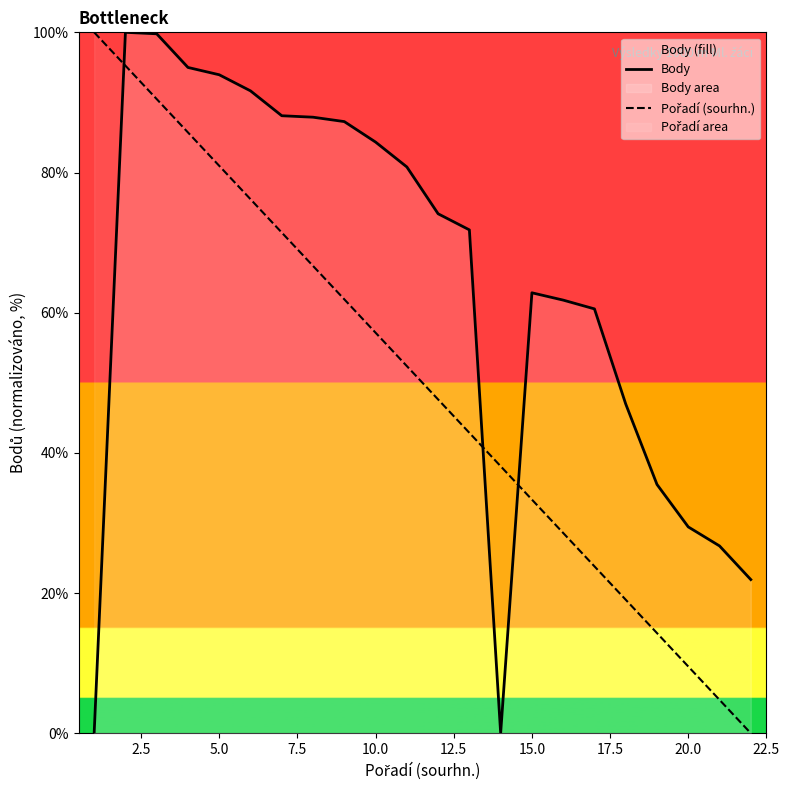

What is the difference between the maximum and minimum values in the Body series?

100.0